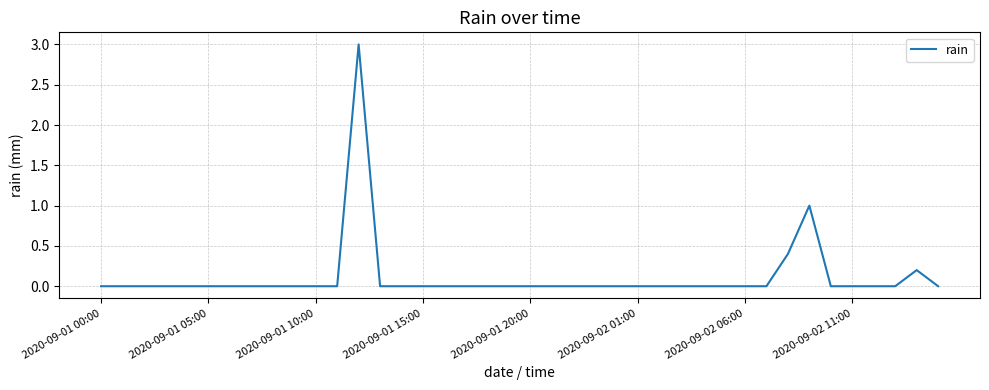

What is the difference between the maximum and minimum values?

3.0